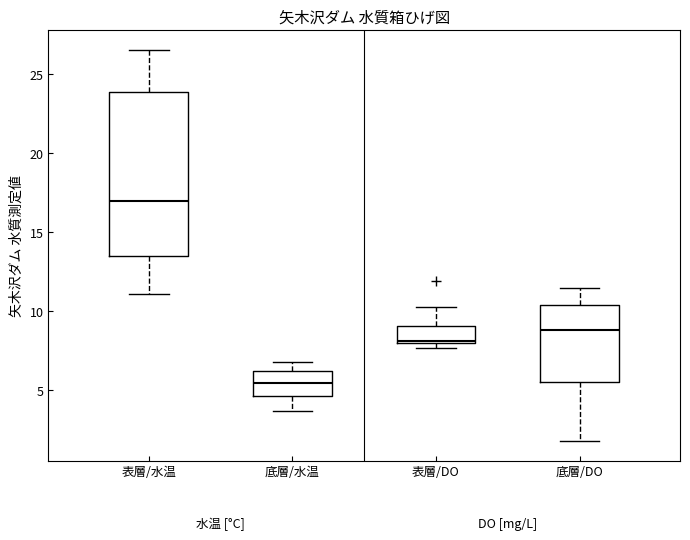

Which box's median line is the lowest?

底層/水温